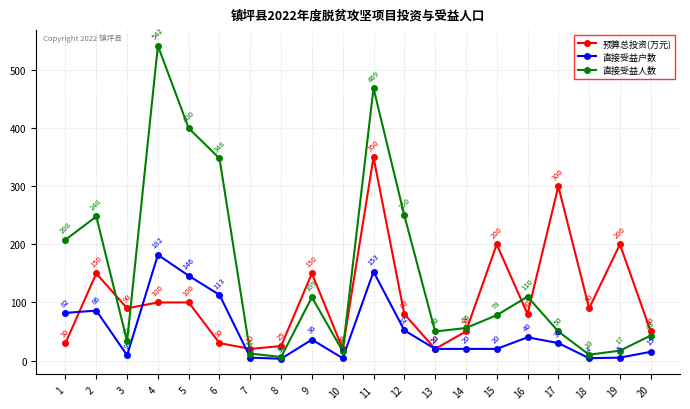

What is the sum of all 直接受益人数 values?

3055